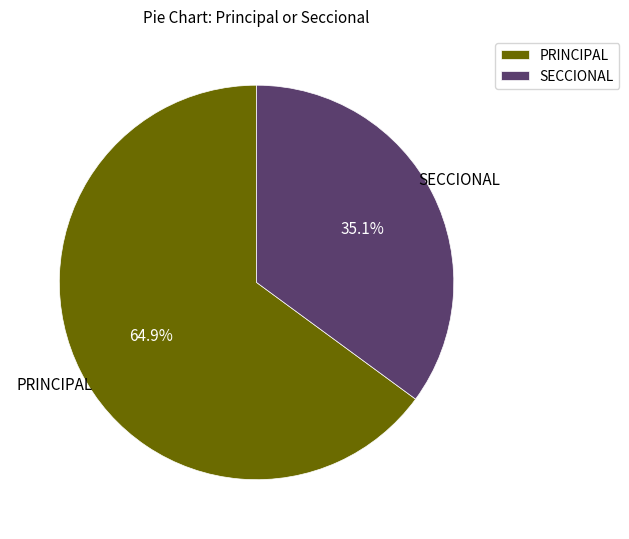

The SECCIONAL slice represents 35% of the pie. True or false?

True